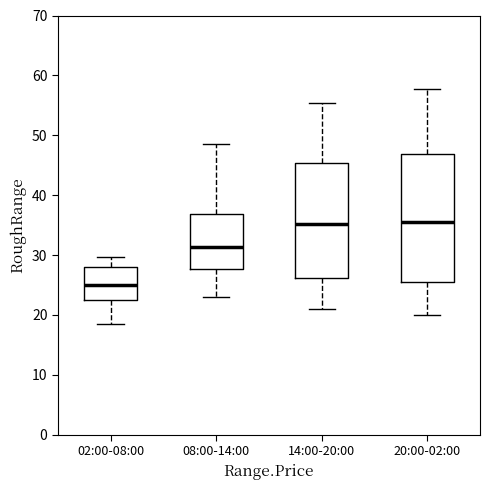

Reading left to right, read every box against the y-axis: the position of its median line, the range the box covers, and the ends of its whiskers. The values are not printed on the chart, so give them approximately, as read against the axis.

02:00-08:00: median 25, box 23 to 28, whiskers 19 to 30
08:00-14:00: median 31, box 28 to 37, whiskers 23 to 49
14:00-20:00: median 35, box 26 to 45, whiskers 21 to 55
20:00-02:00: median 36, box 26 to 47, whiskers 20 to 58